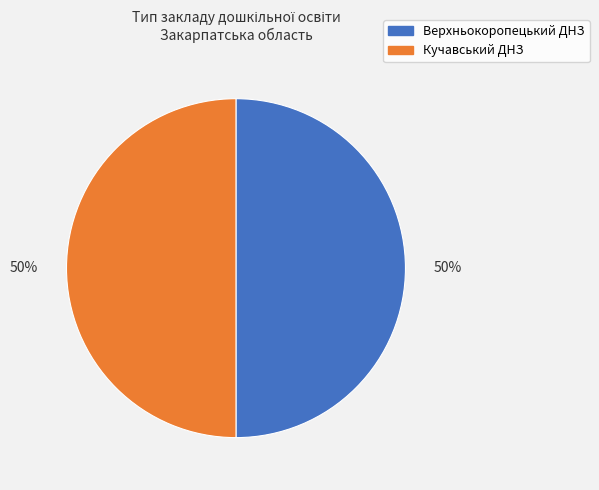

Approximately how many times larger is the value at Верхньокоропецький ДНЗ compared to Кучавський ДНЗ?

1.0